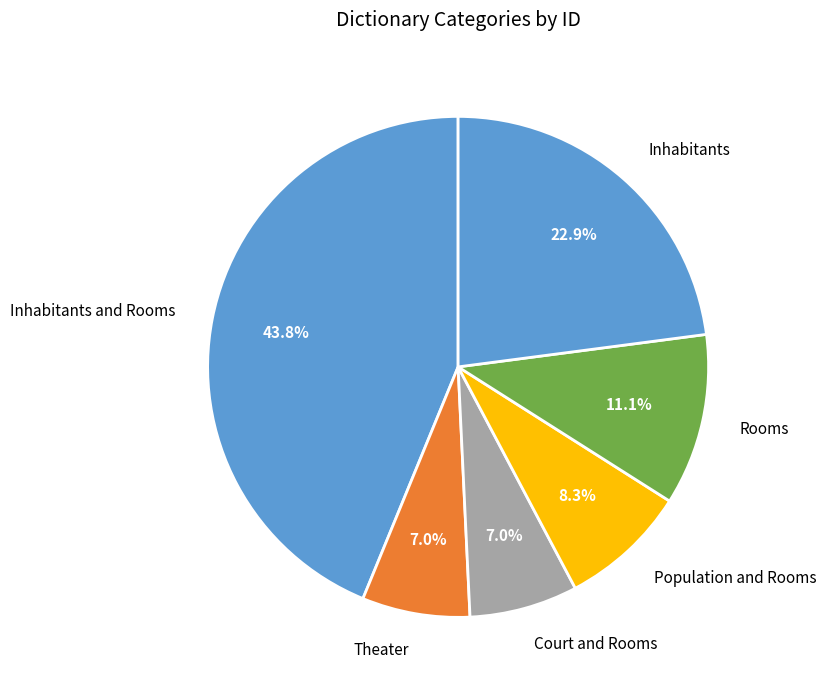

Which has a higher value, Population and Rooms or Rooms?

Rooms